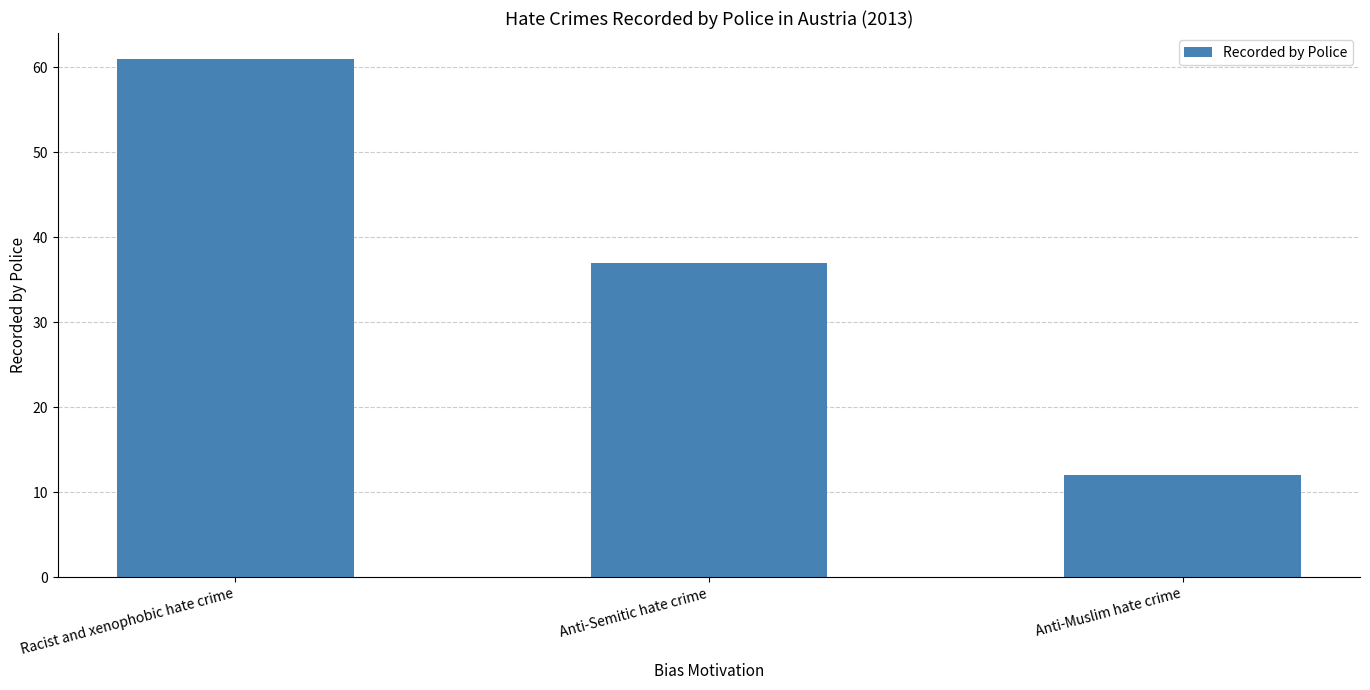

Which has a higher value, Anti-Semitic hate crime or Racist and xenophobic hate crime?

Racist and xenophobic hate crime